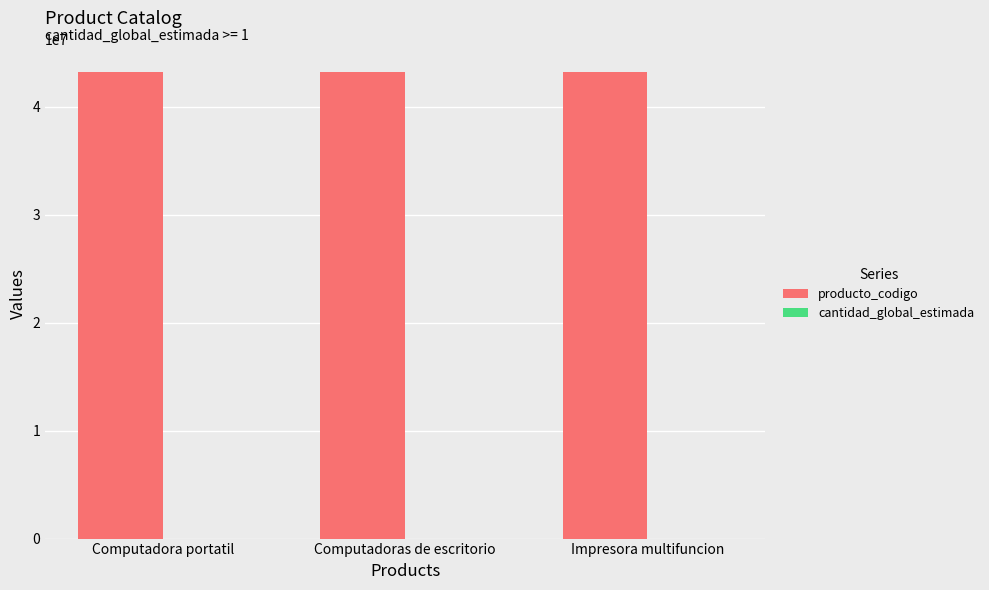

What is the maximum value shown in the chart?

43212110